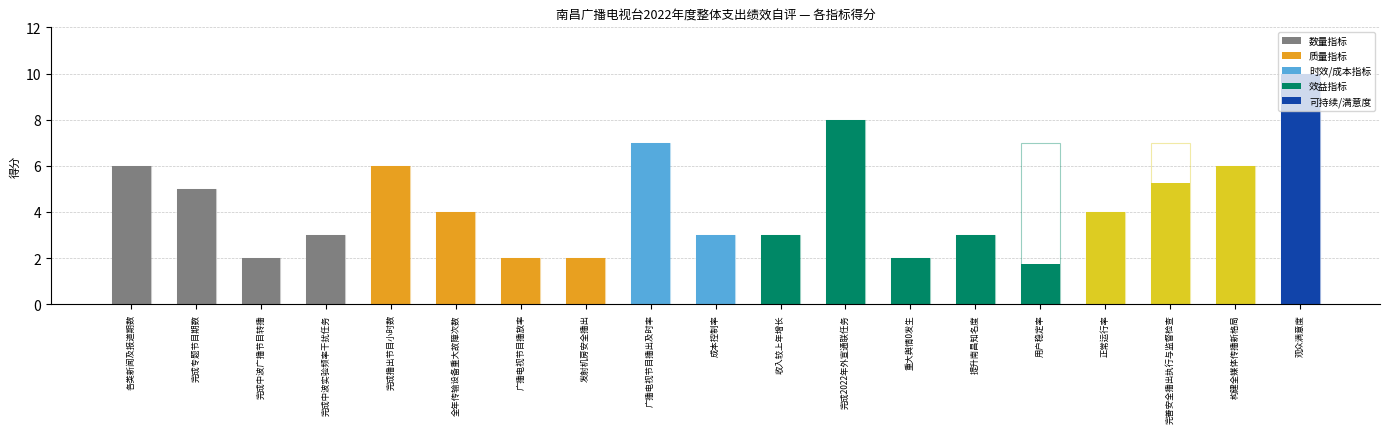

What is the average value?

4.4